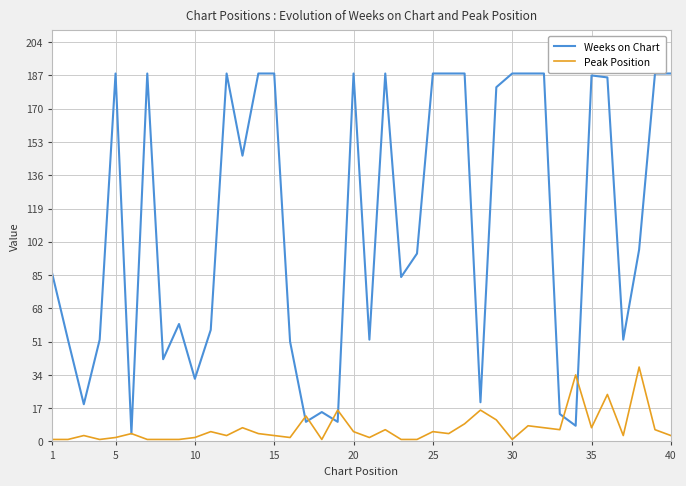

In Weeks on Chart, how many points are lower than both neighbors (excluding endpoints)?

12